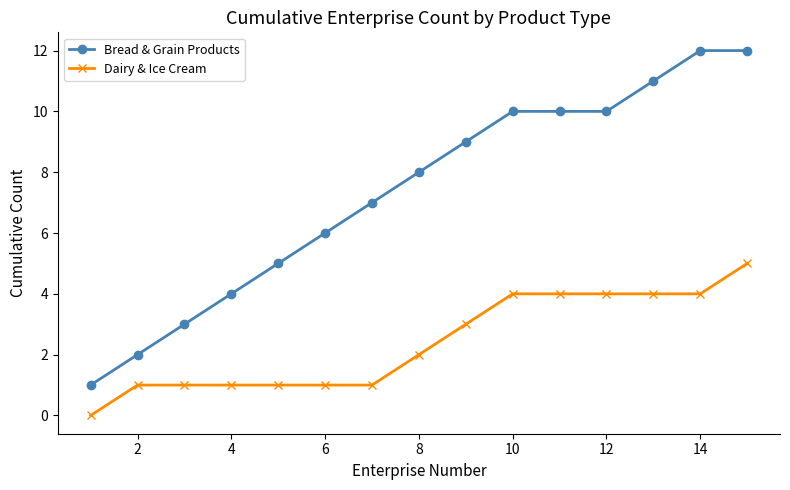

Which series has the largest total across all categories?

Bread & Grain Products